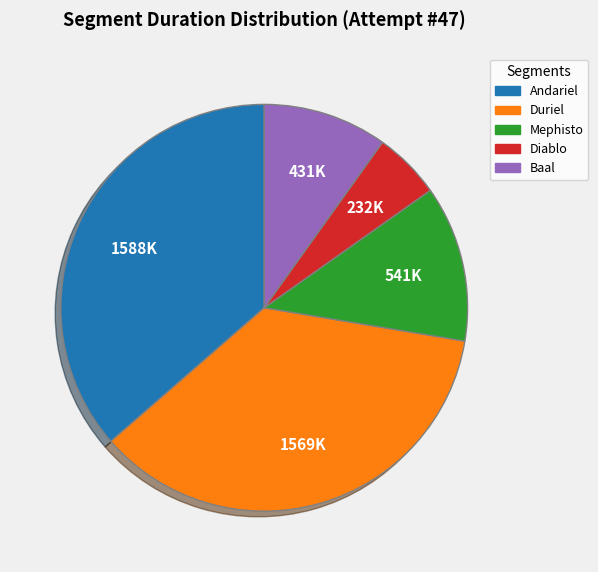

Count the number of slices in the pie.

5